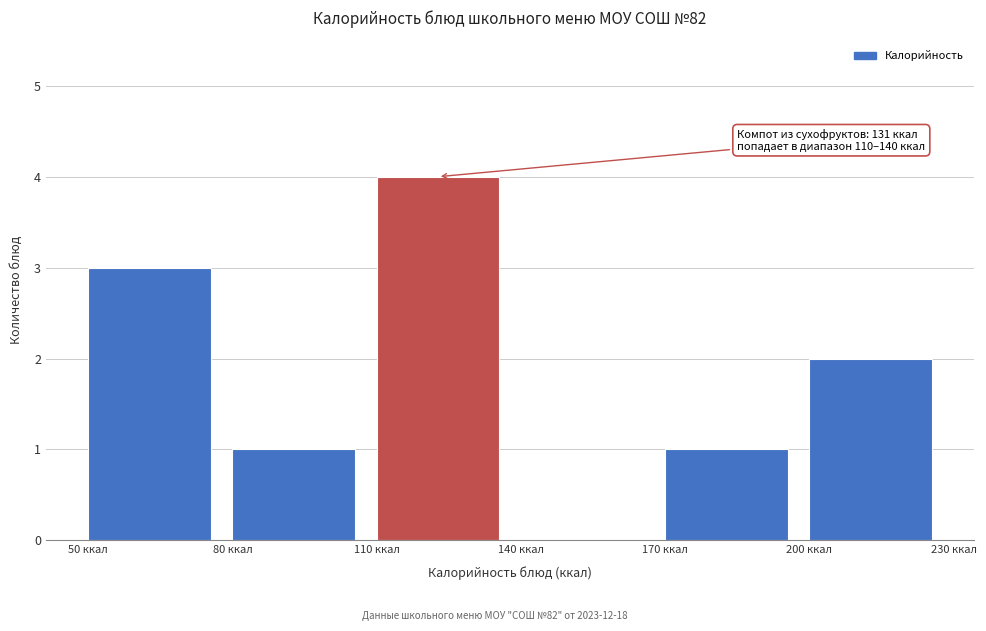

Over which range of the x-axis is the bar tallest?

110 to 140